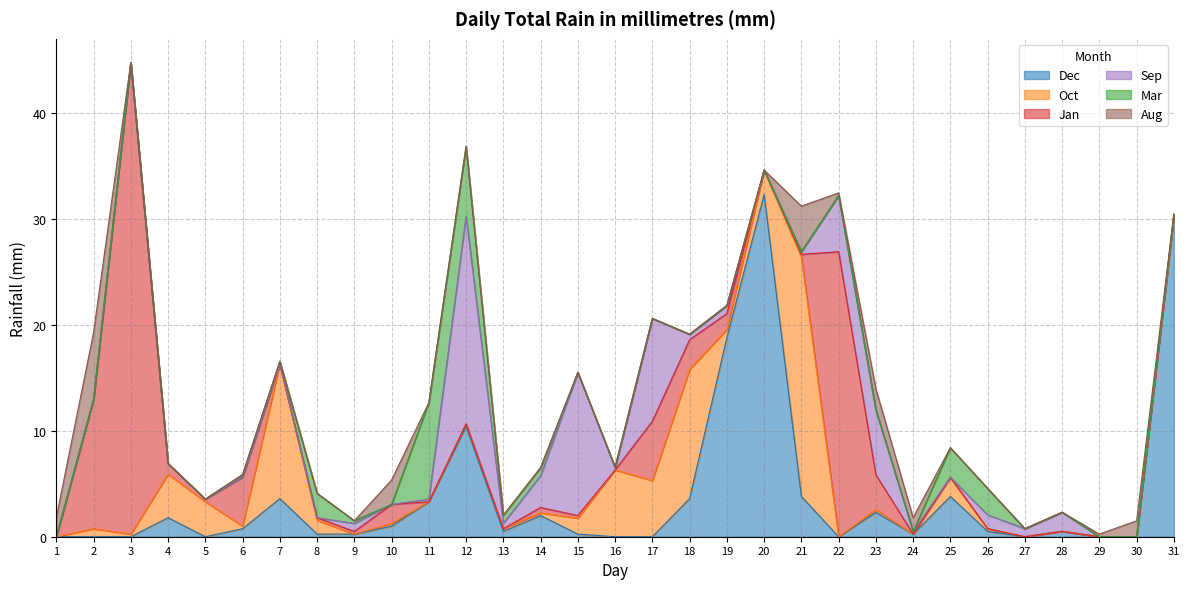

What is the maximum value shown in the chart?

44.5